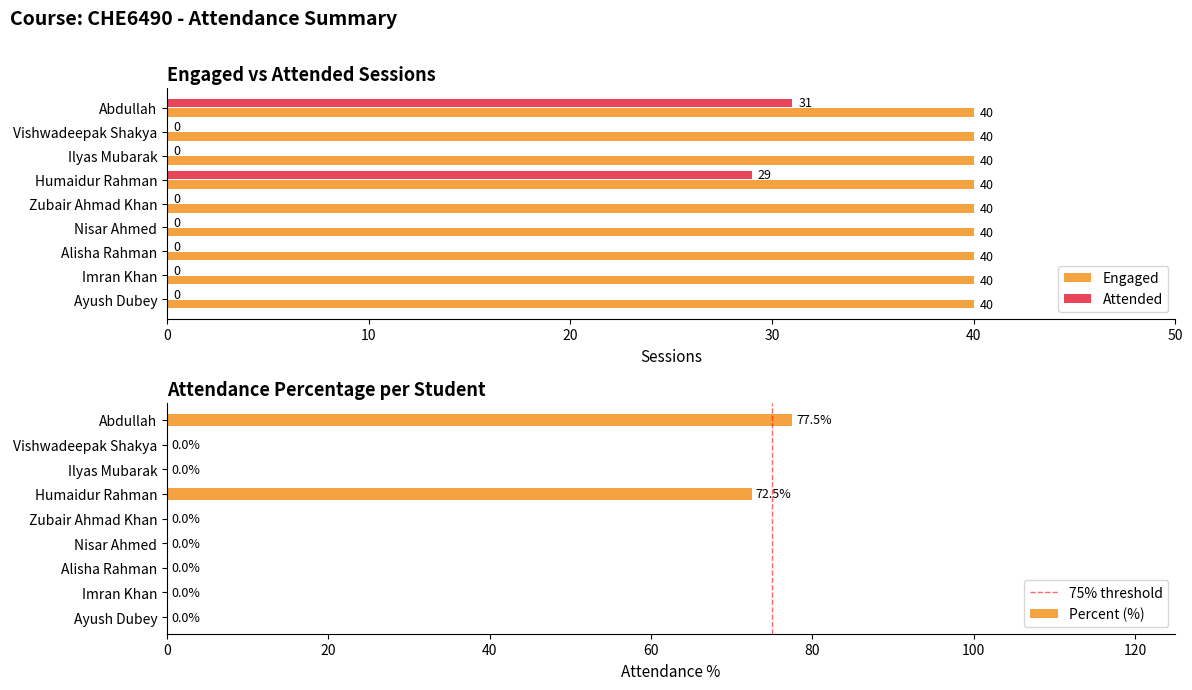

The value of Attended at Alisha Rahman is 0.0. True or false?

True